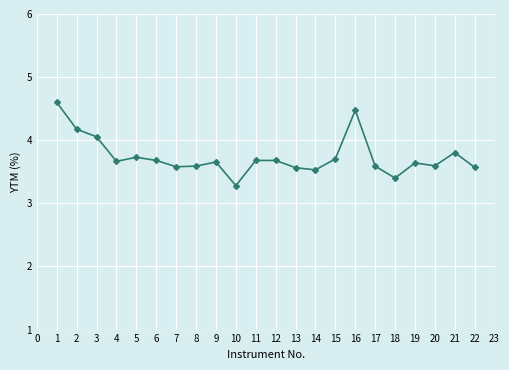

What is the value of the 16th point from the left?

4.5